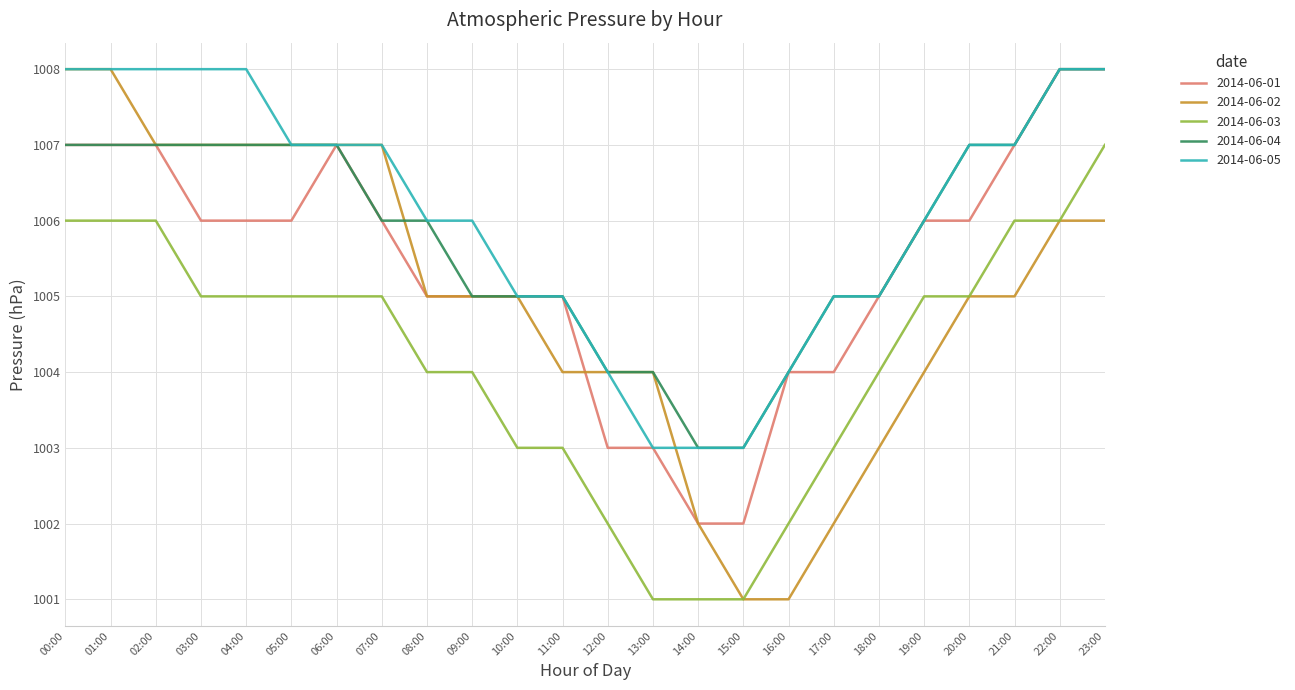

What is the approximate value of 2014-06-04 at 17:00?

1005